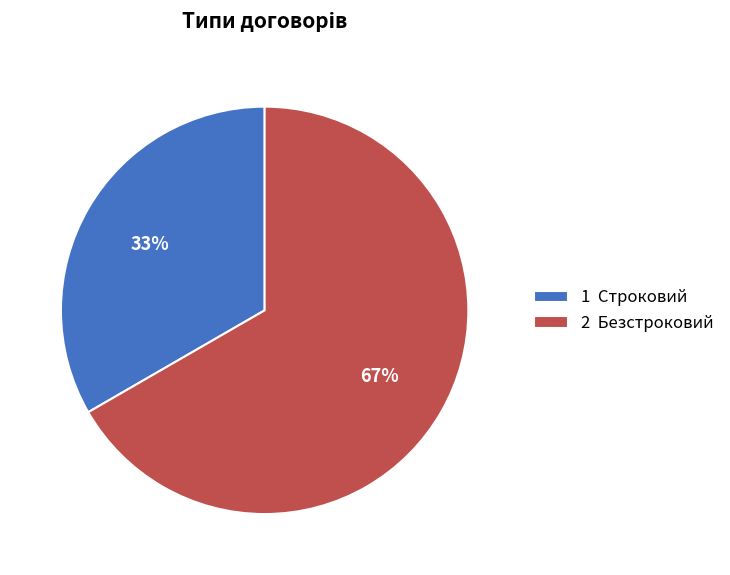

Combined, do 2 Безстроковий and 1 Строковий account for over 50%?

Yes